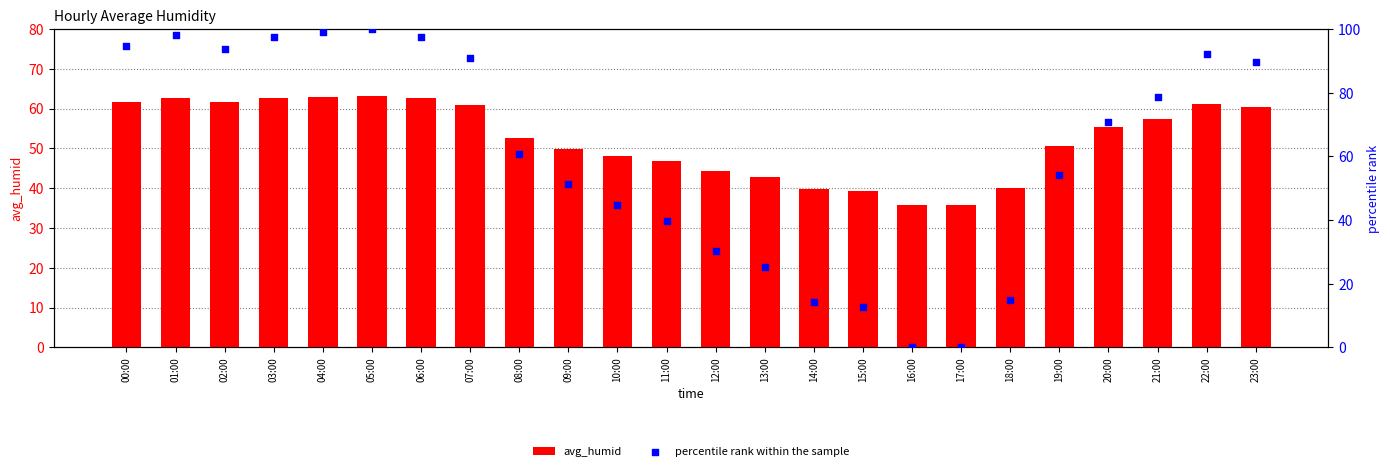

At how many categories does at least one series exceed 19?

24